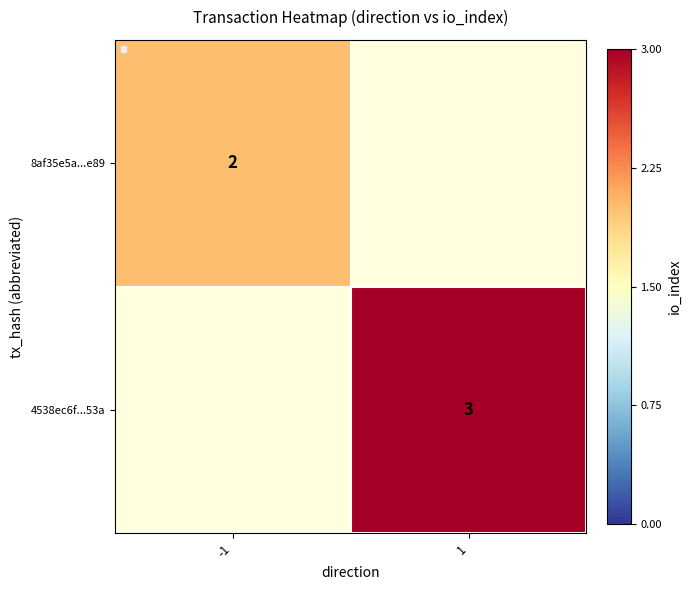

Which has a higher value, 1 or -1?

-1